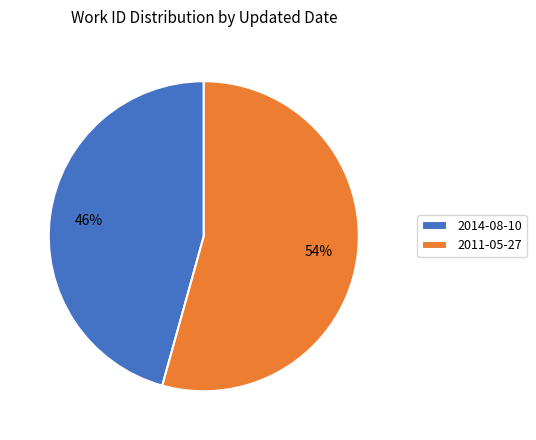

To the nearest percent, what percentage of the pie is 2011-05-27?

54%